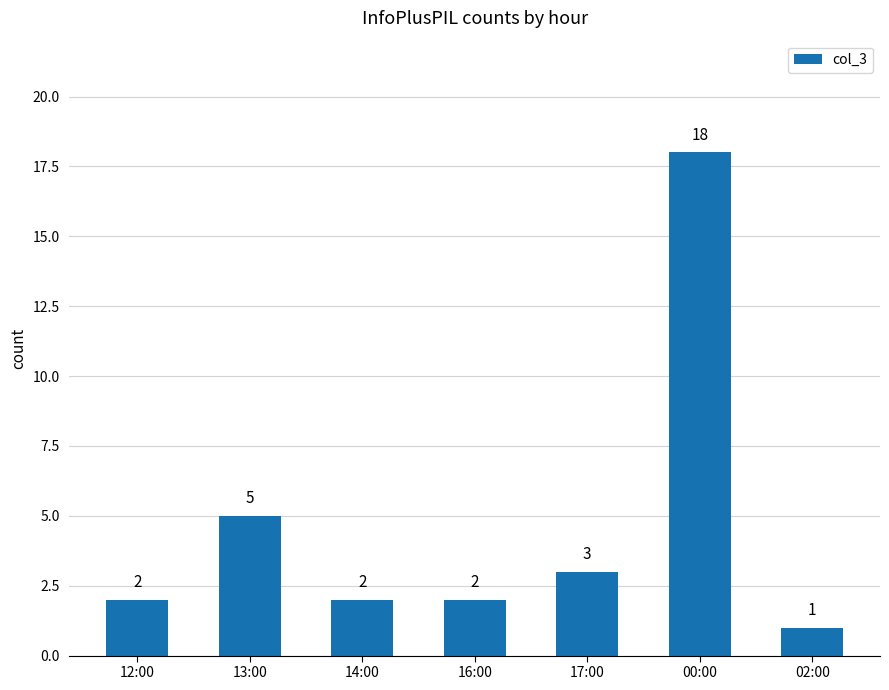

What is the approximate value at 17:00, to the nearest 5?

5